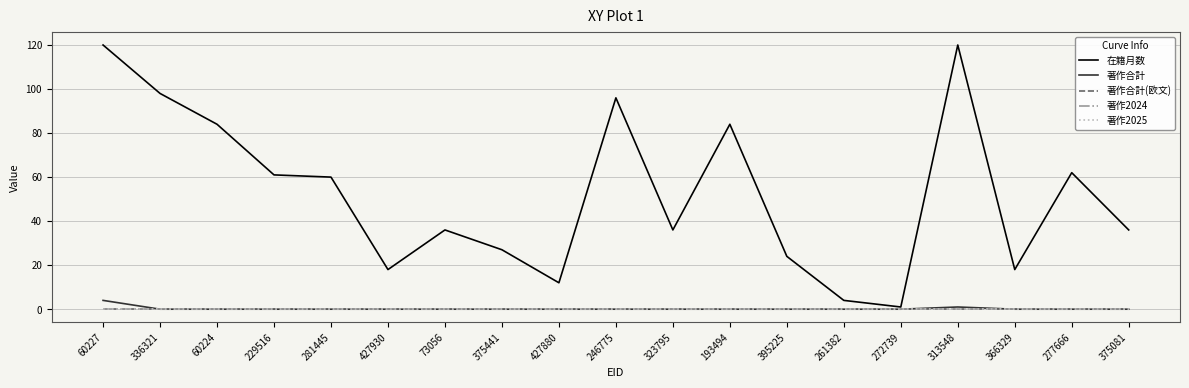

What is the value of the 在籍月数 point at the 16th from the left?

120